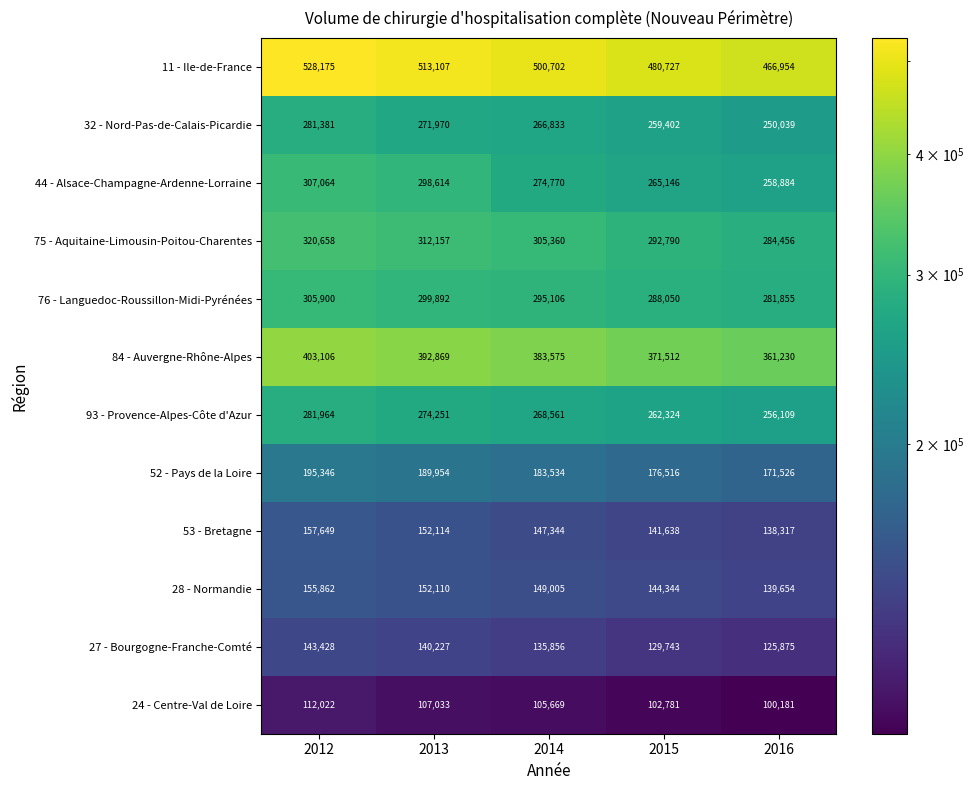

What value does the 52 - Pays de la Loire series have at 2014, to the nearest 50?

183550